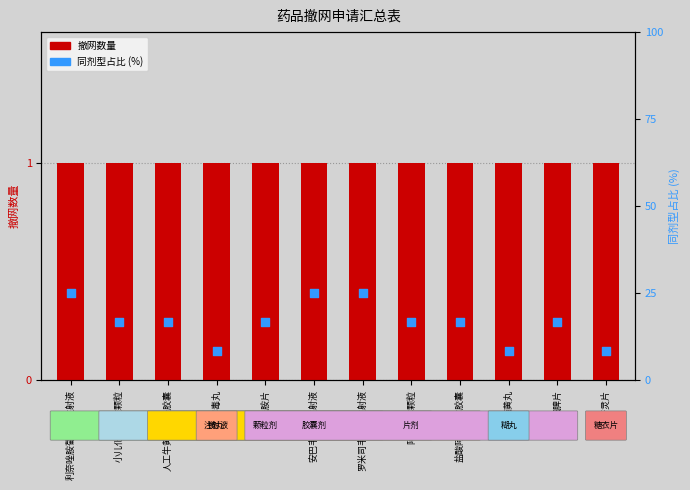

Which series contains the highest Y value?

同剂型占比 (%)